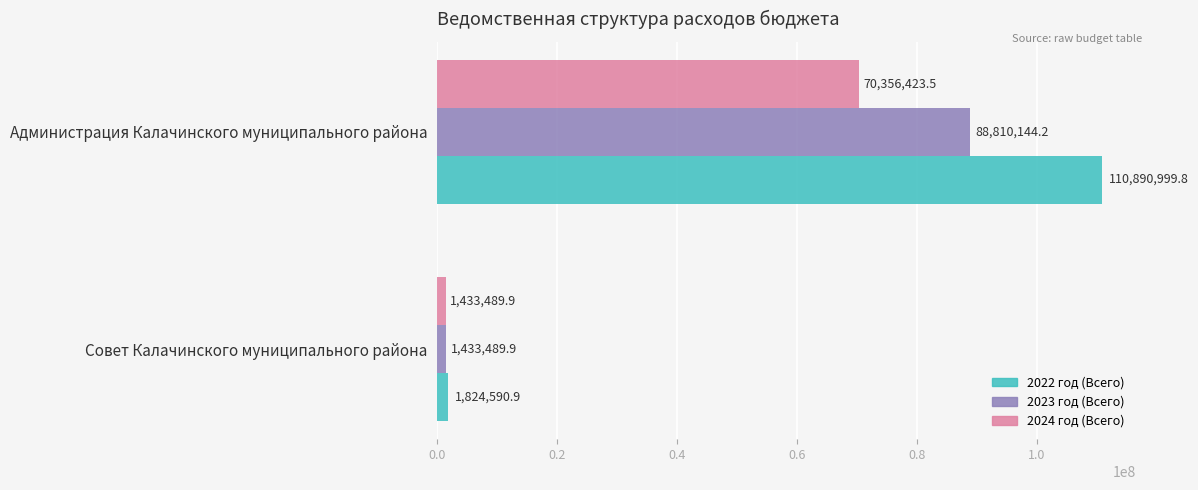

Rank the series by their maximum value, from highest to lowest.

2022 год (Всего), 2023 год (Всего), 2024 год (Всего)